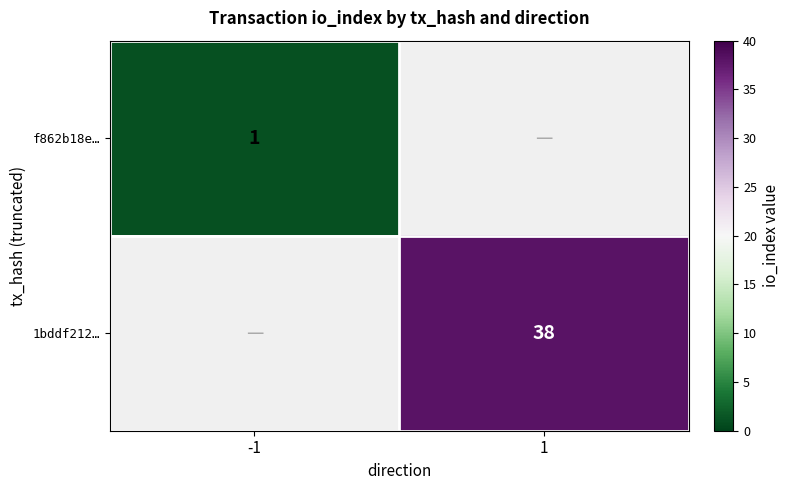

True or false: f862b18e… has a value of 2 at -1.

False